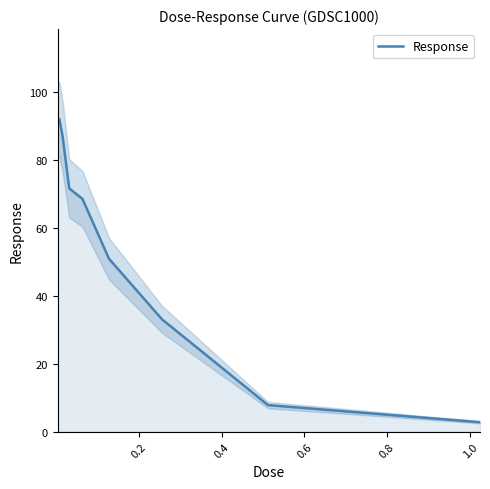

What is the greatest value displayed?

92.0